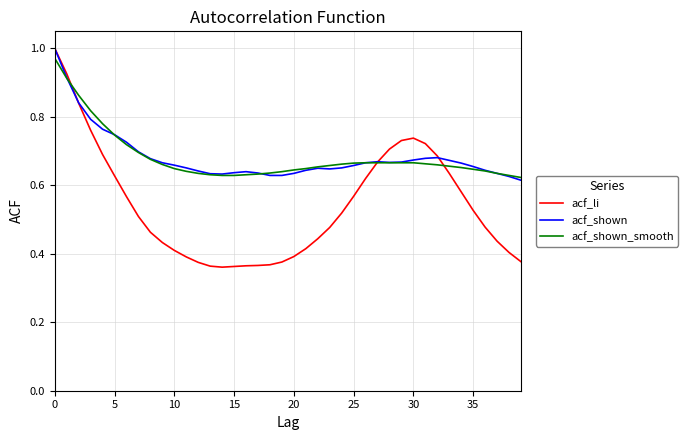

In acf_li, how many points are higher than both neighbors (excluding endpoints)?

1